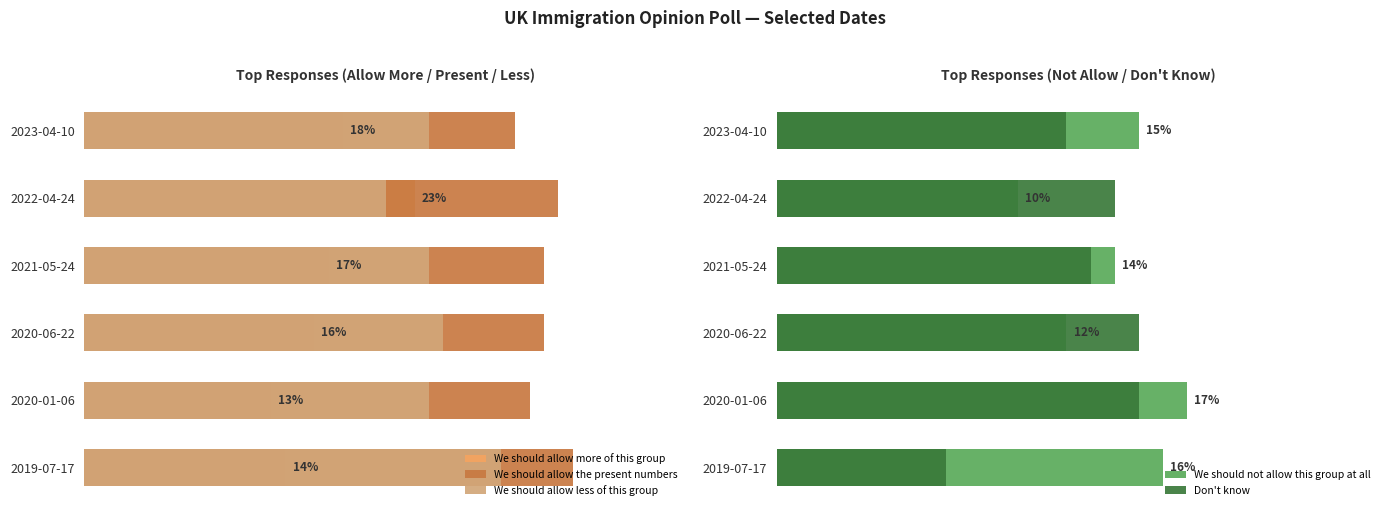

Reading left to right, what are all the values shown in this chart?

We should allow more of this group: 14.0	13.0	16.0	17.0	23.0	18.0
We should allow the present numbers: 34.0	31.0	32.0	32.0	33.0	30.0
We should allow less of this group: 29.0	24.0	25.0	24.0	21.0	24.0
We should not allow this group at all: 16.0	17.0	12.0	14.0	10.0	15.0
Don't know: 7.0	15.0	15.0	13.0	14.0	12.0